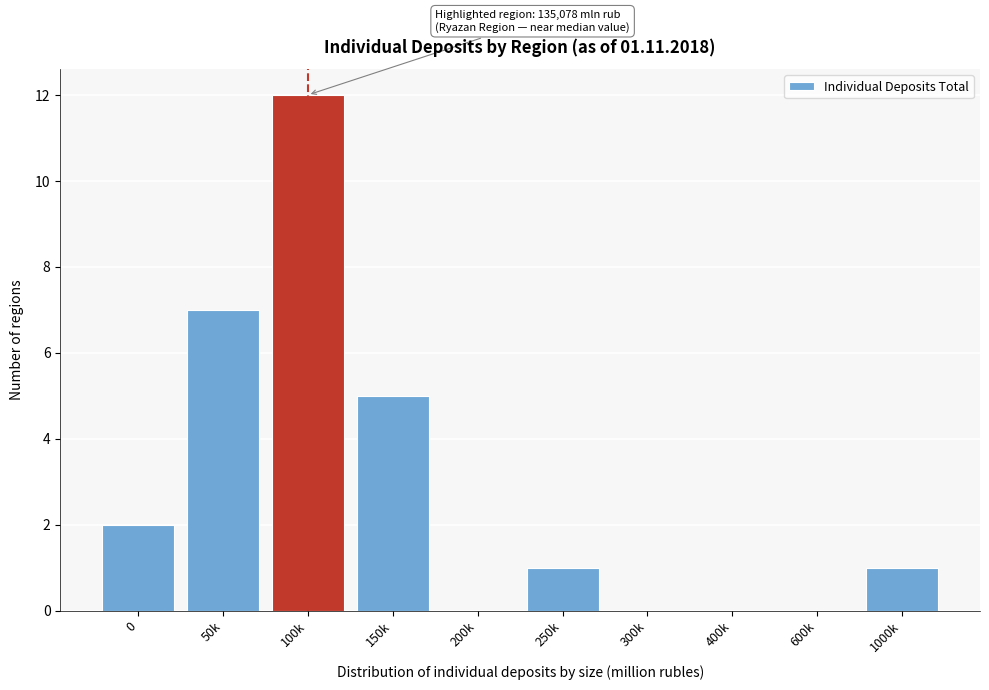

Reading left to right, list all the values displayed in this chart.

0=2	50k=7	100k=12	150k=5	200k=0	250k=1	300k=0	400k=0	600k=0	1000k=1